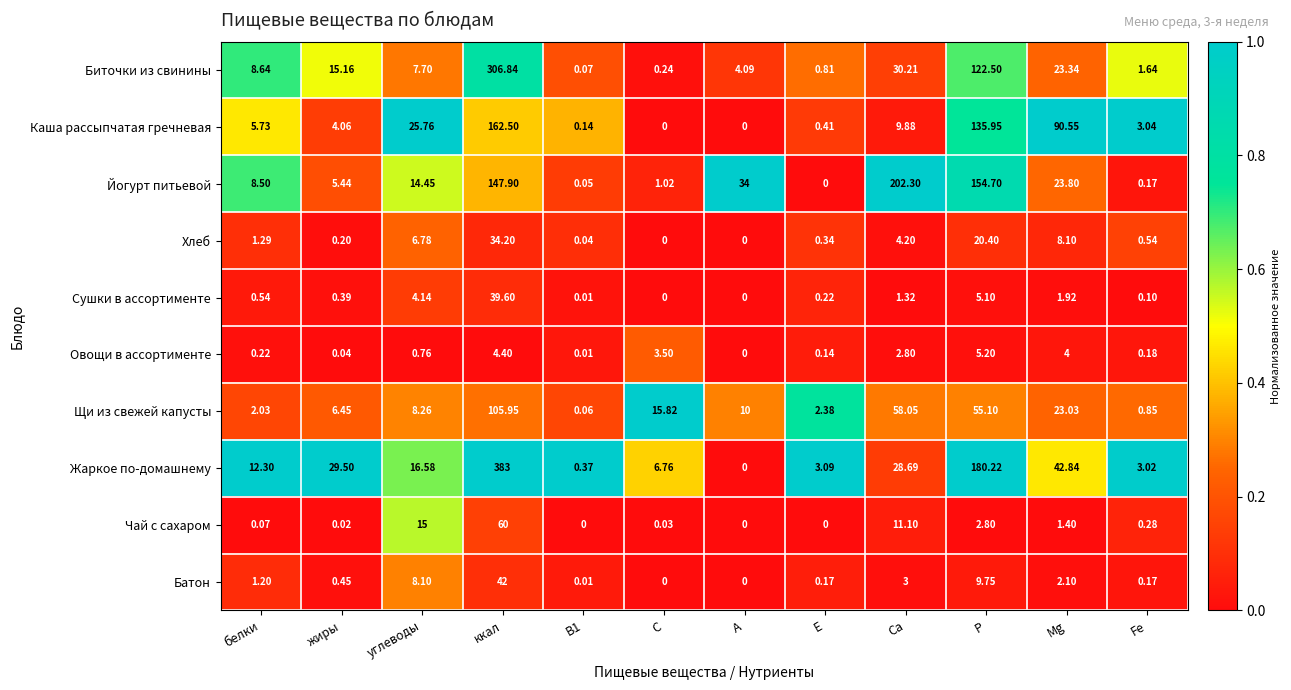

Which series has the largest total across all categories?

Жаркое по-домашнему